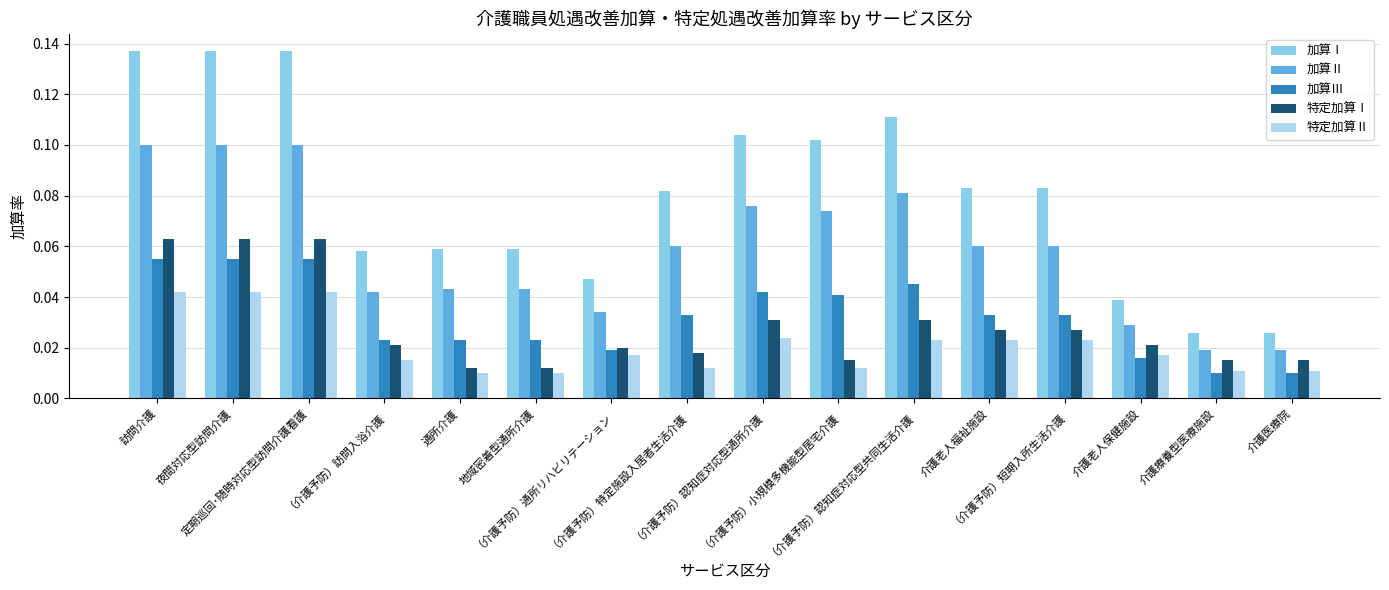

List the series in order of their peak value, lowest first.

特定加算Ⅱ, 加算Ⅲ, 特定加算Ⅰ, 加算Ⅱ, 加算Ⅰ